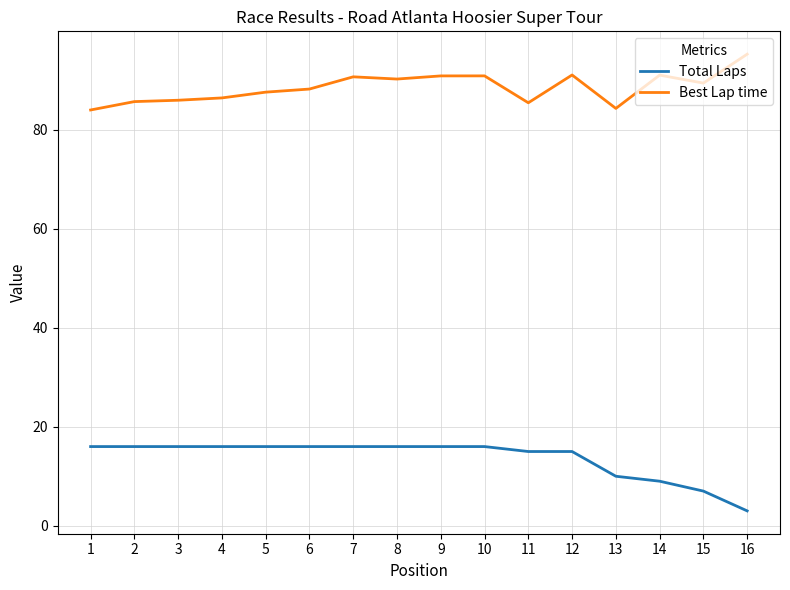

What is the minimum value shown in the chart?

3.0